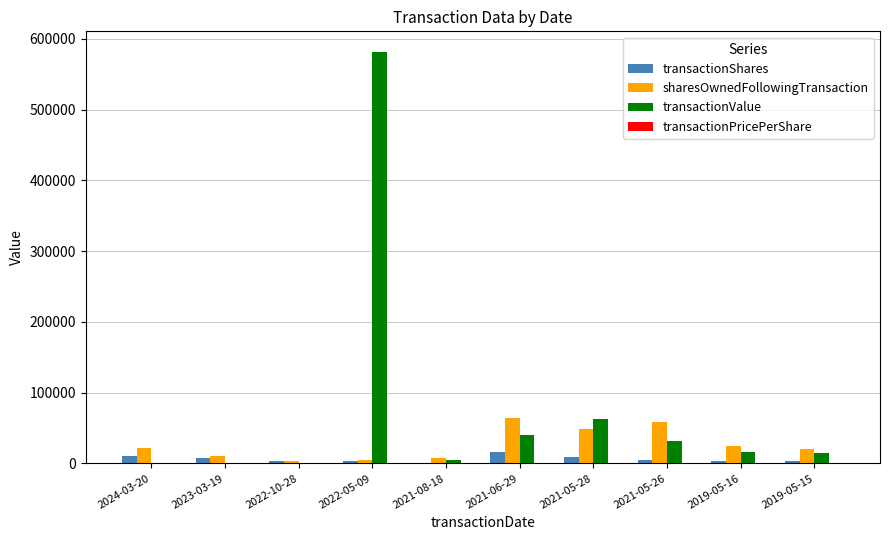

What is the sum of all sharesOwnedFollowingTransaction values?

266337.0